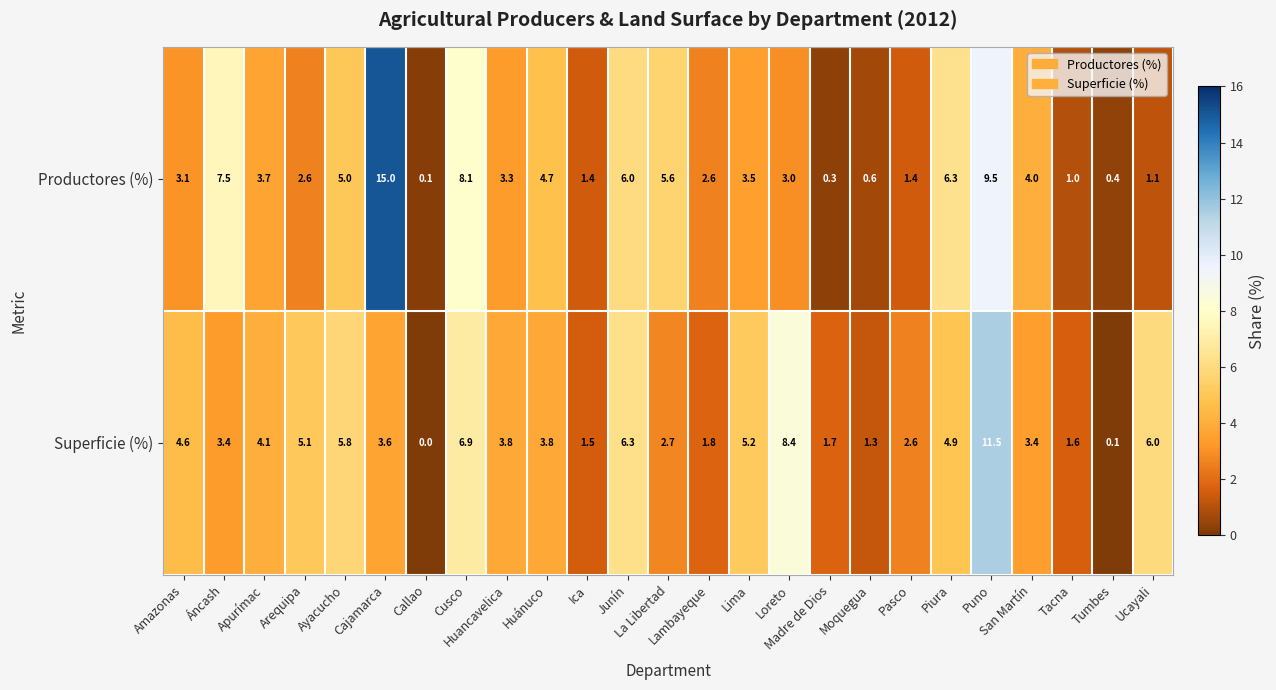

What is the greatest value displayed?

15.0